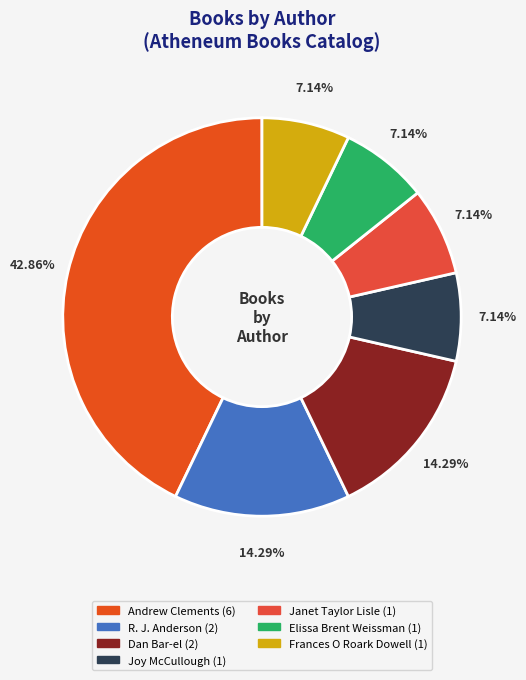

Count the number of slices in the pie.

7